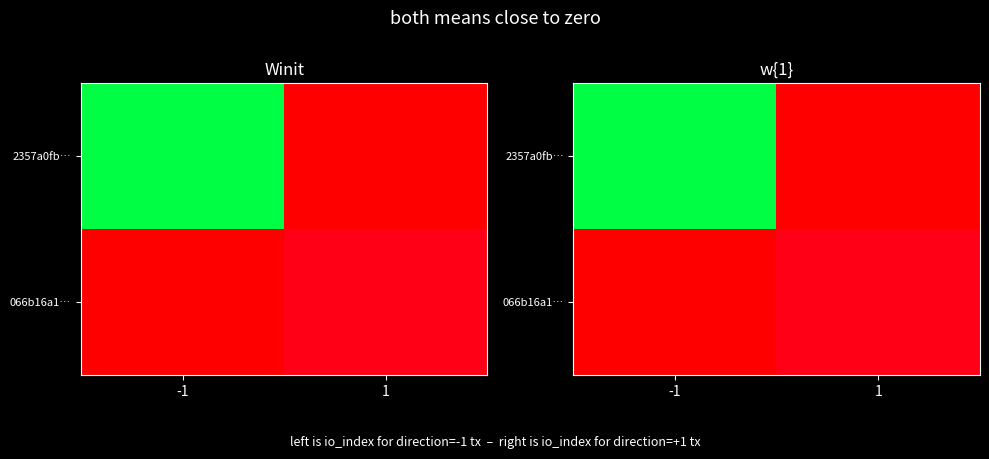

What is the sum of all 066b16a1… values?

13